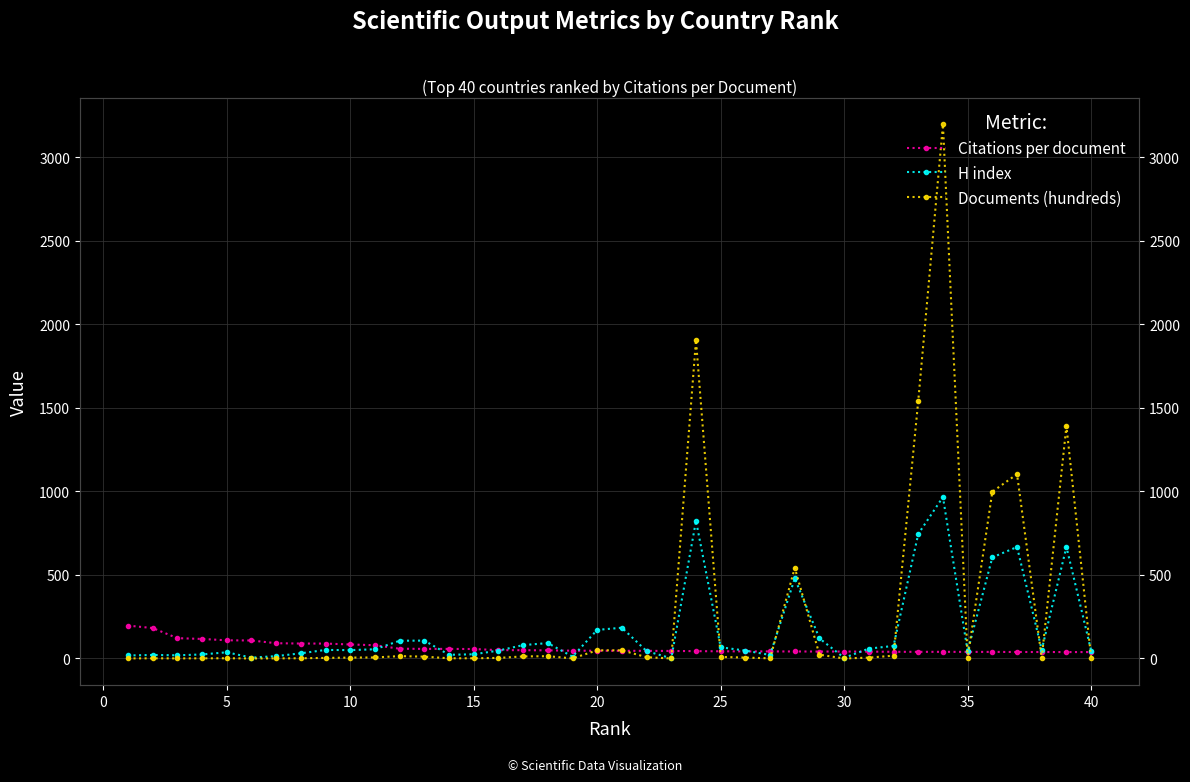

Is it true that H index equals 13.1 at 13?

False